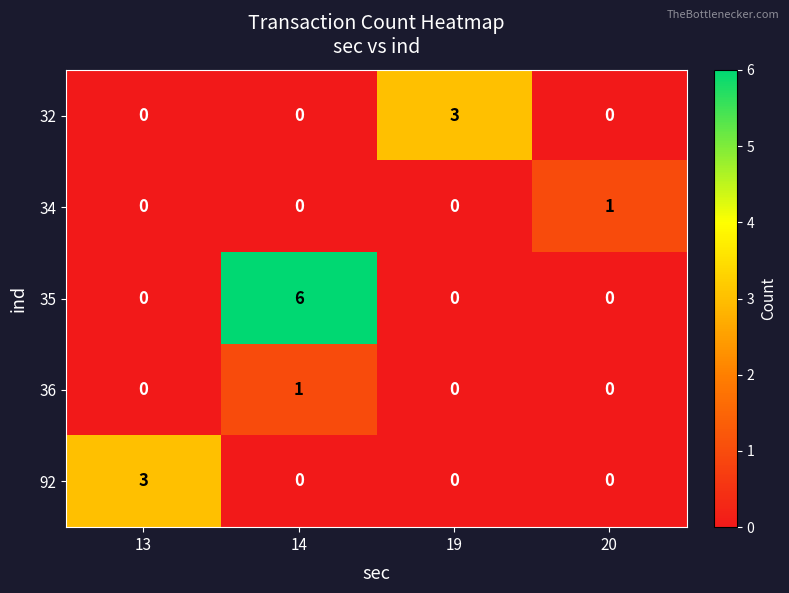

Read the 35 value at 14.

6